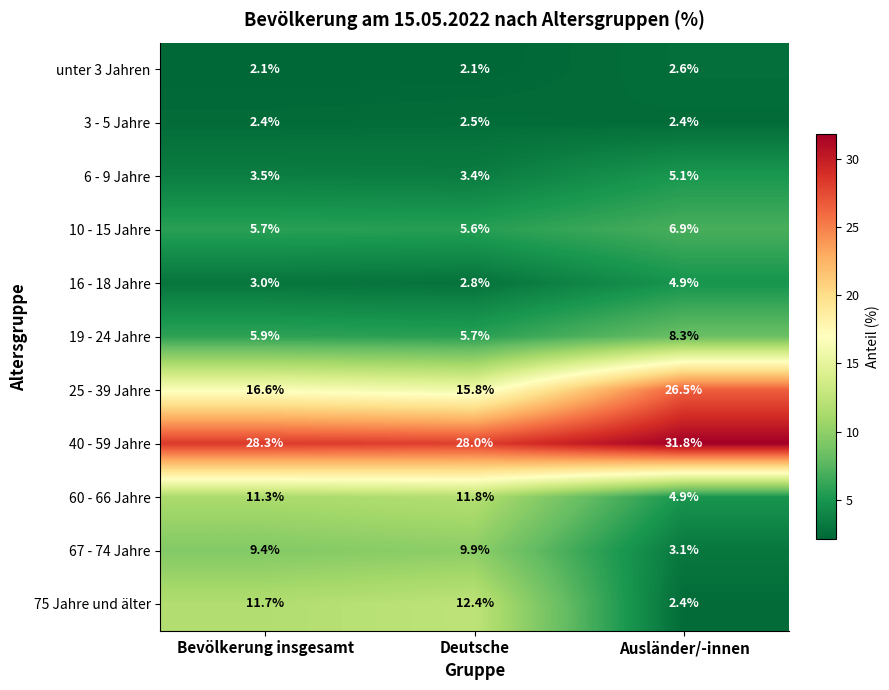

What is the average value of the 60 - 66 Jahre series?

9.3